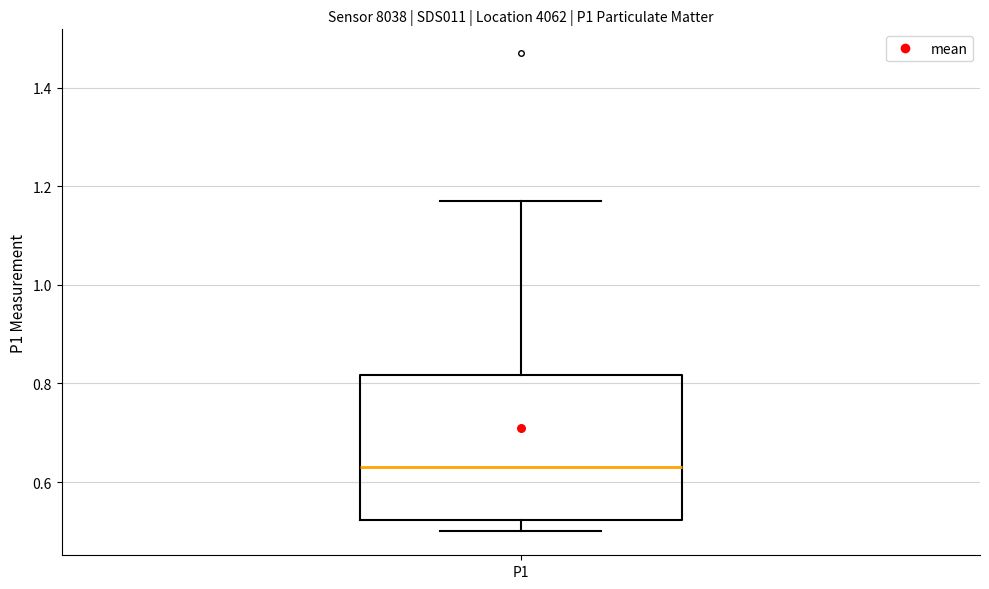

Where does the upper whisker of the box for P1 end on the y-axis? The values are not printed on the chart, so give them approximately, as read against the axis.

1.18